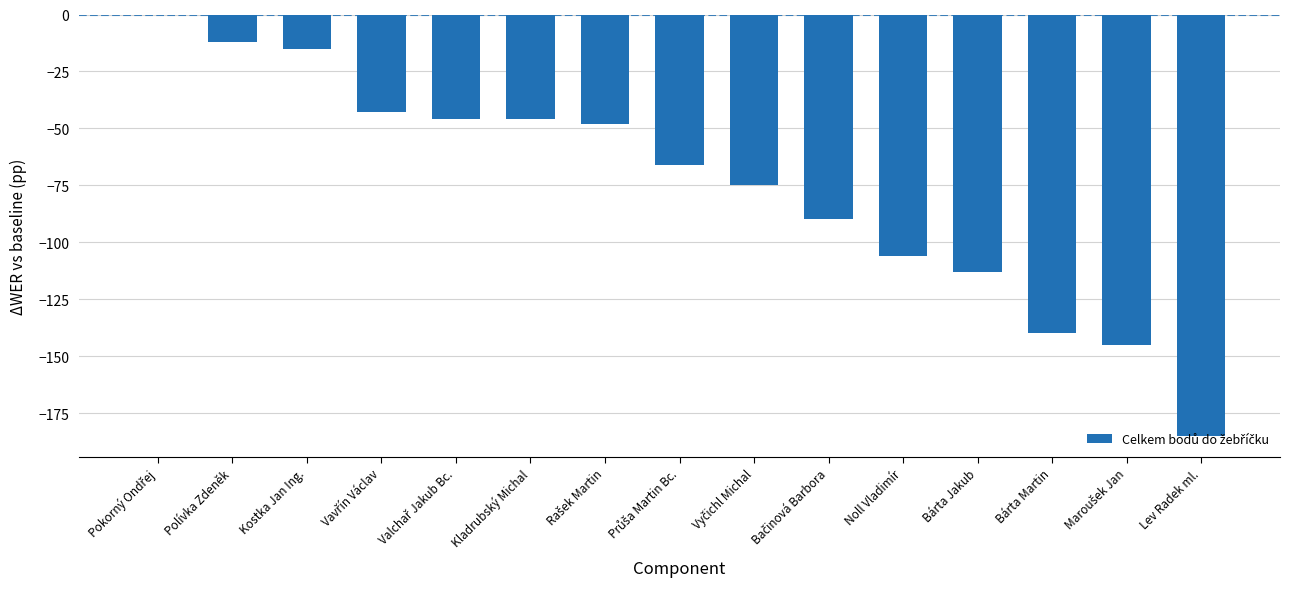

True or false: the data shows -106 at Noll Vladimír.

True